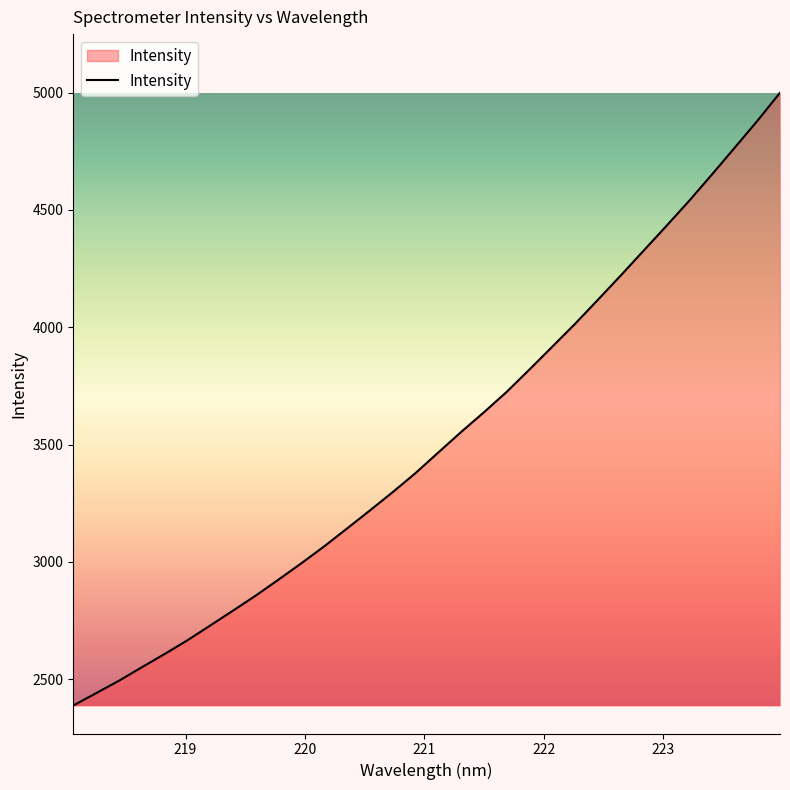

What is the maximum value shown in the chart?

4999.5